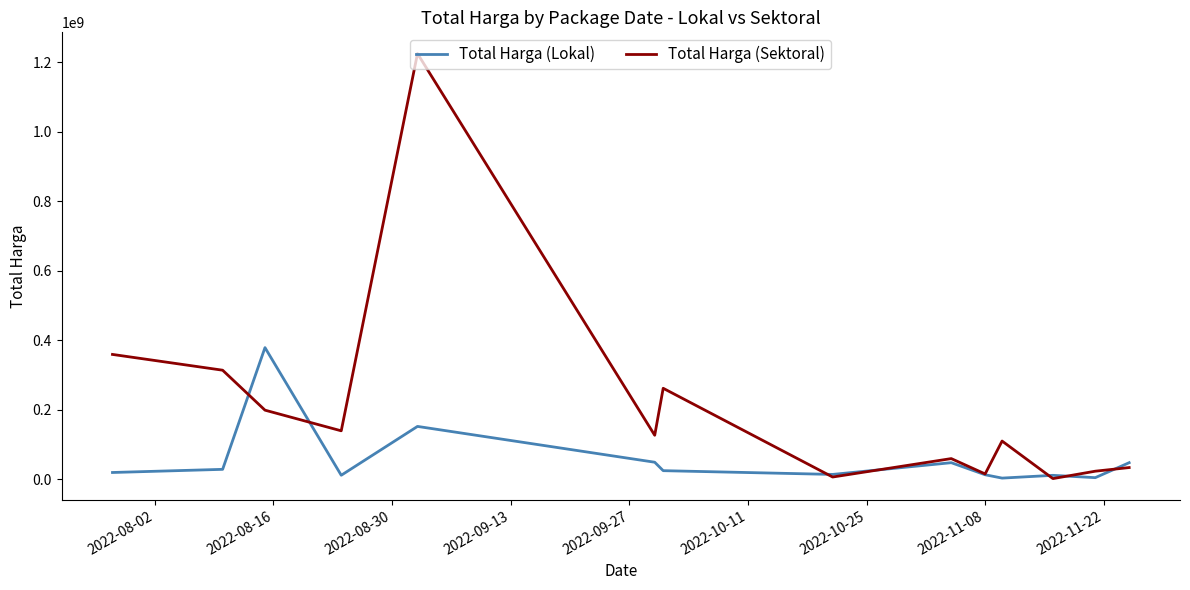

In Total Harga (Sektoral), how many points are higher than both neighbors (excluding endpoints)?

4